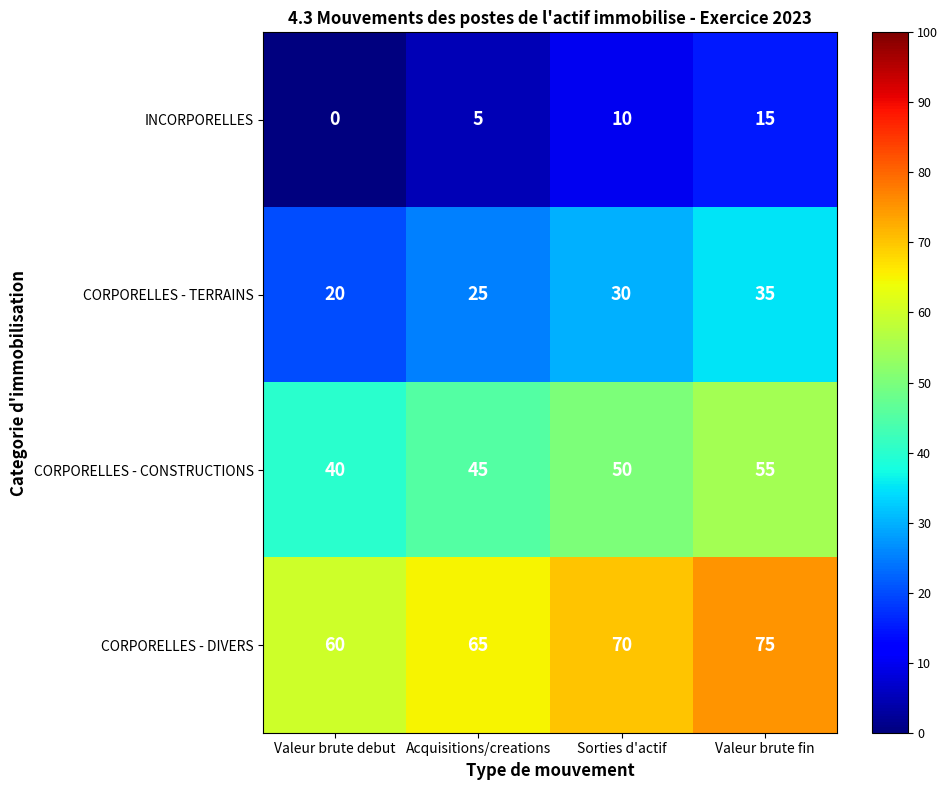

What is the difference between the maximum and minimum values in the CORPORELLES - TERRAINS series?

15